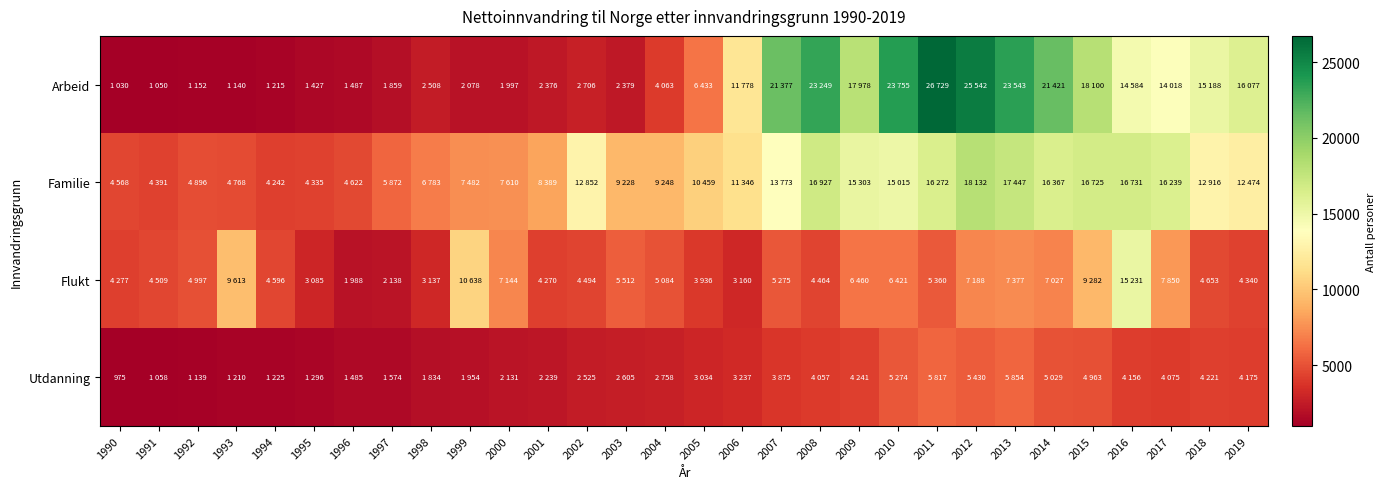

Count the number of categories in the chart.

30